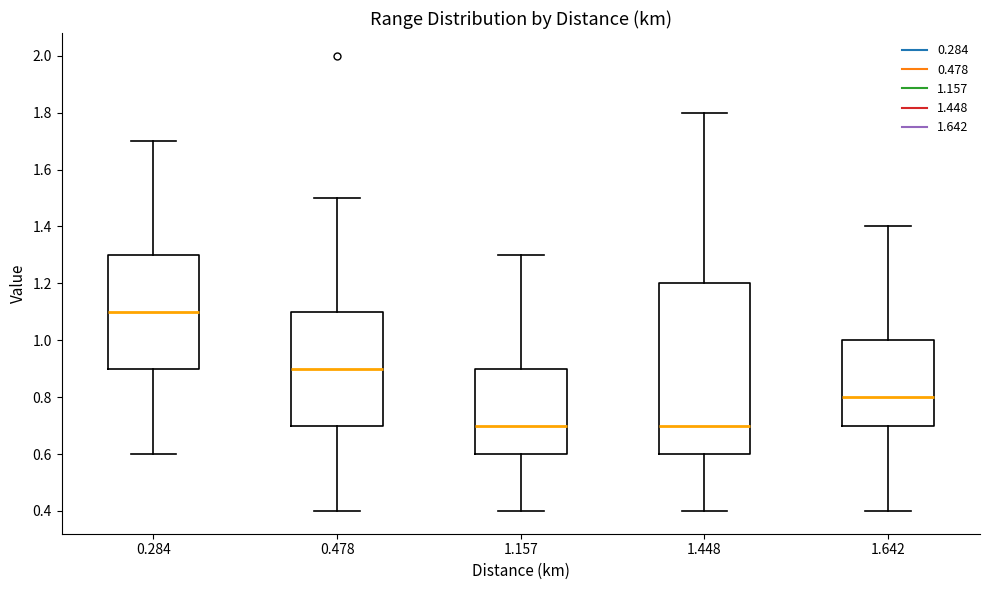

Reading left to right, read every box against the y-axis: the position of its median line, the range the box covers, and the ends of its whiskers. The values are not printed on the chart, so give them approximately, as read against the axis.

0.284: median 1.1, box 0.9 to 1.3, whiskers 0.6 to 1.7
0.478: median 0.9, box 0.7 to 1.1, whiskers 0.4 to 1.5
1.157: median 0.7, box 0.6 to 0.9, whiskers 0.4 to 1.3
1.448: median 0.7, box 0.6 to 1.2, whiskers 0.4 to 1.8
1.642: median 0.8, box 0.7 to 1.0, whiskers 0.4 to 1.4